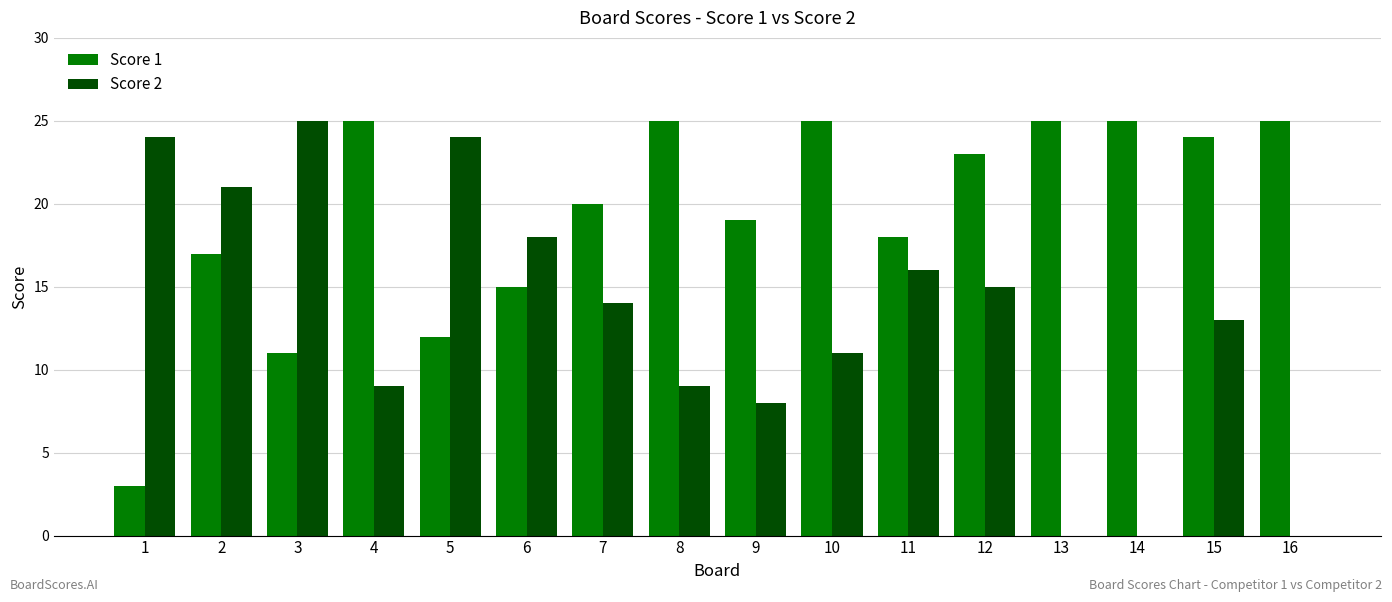

What is the highest value of the Score 1 series?

25